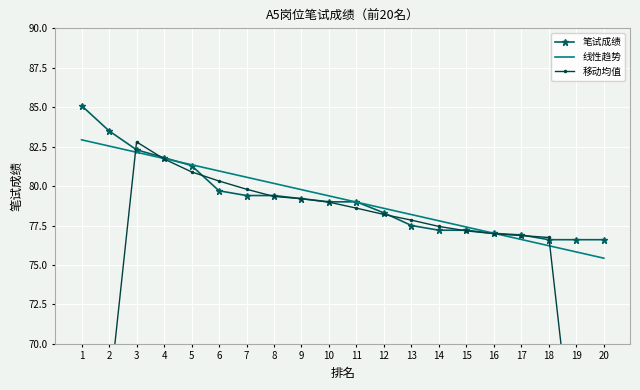

What are all the series names shown in the legend?

笔试成绩, 线性趋势, 移动均值